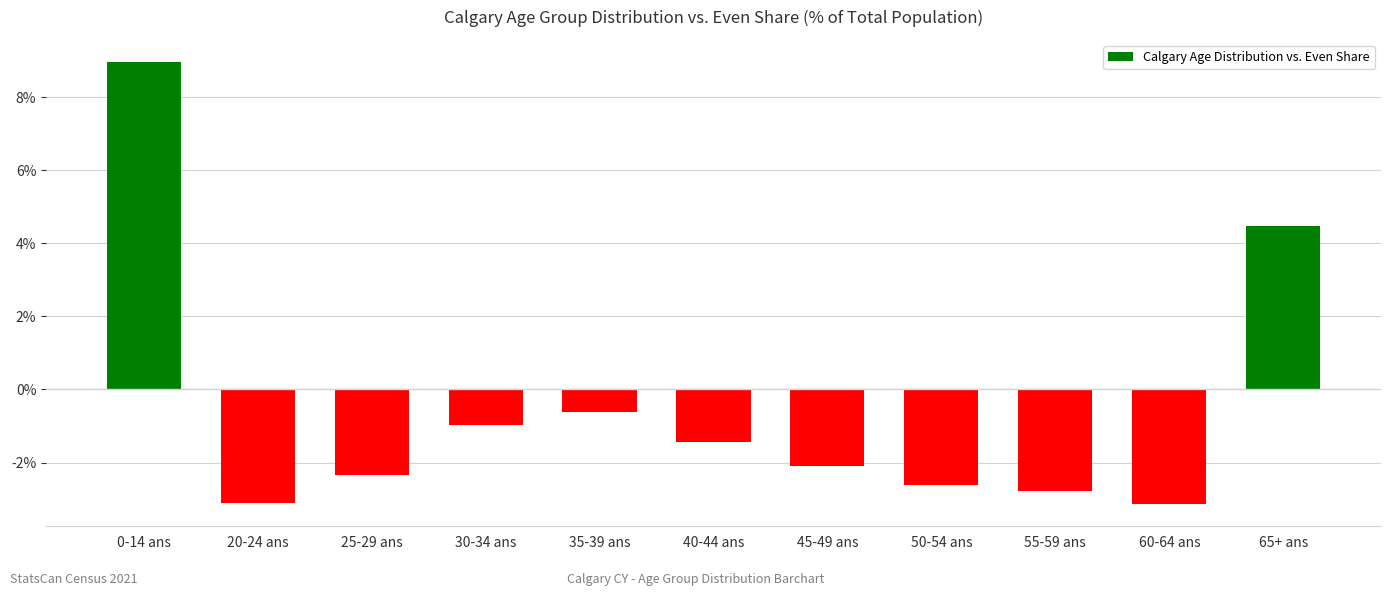

What is the minimum value shown in the chart?

-3.1